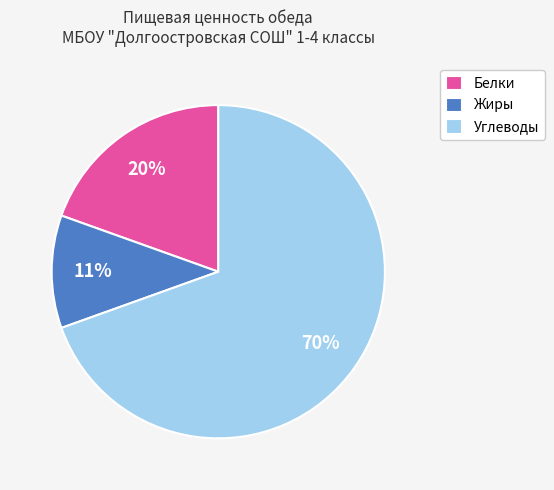

Is the sum of Углеводы and Белки greater than half?

Yes